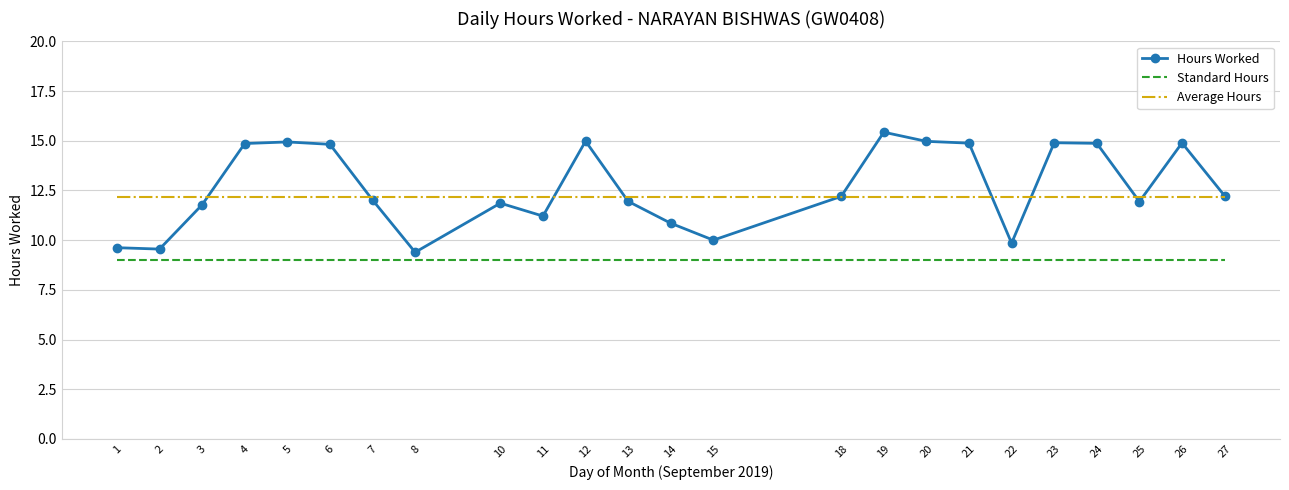

What is the spread (max minus min) of values at 10?

3.2